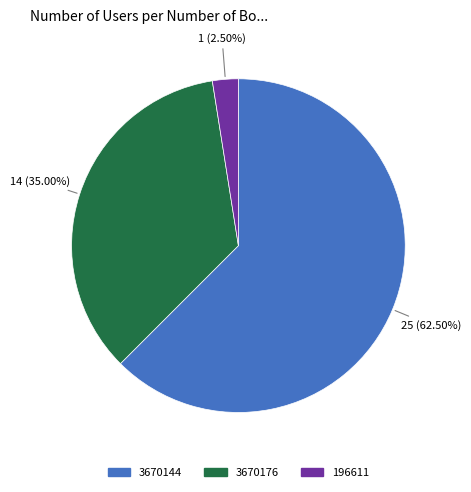

Is there any slice that represents more than half of the pie?

Yes